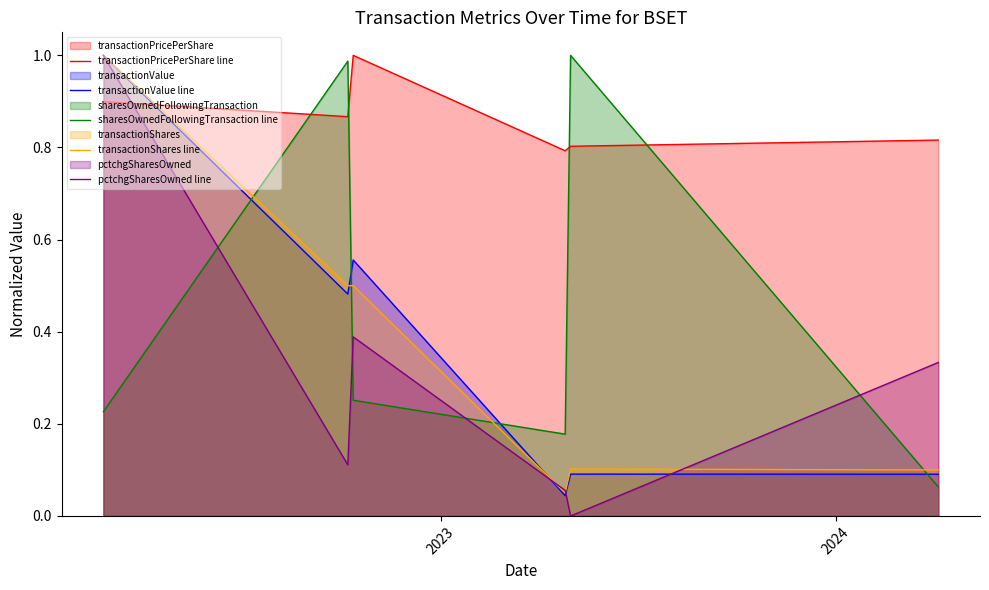

Which series has the largest total across all categories?

transactionPricePerShare line